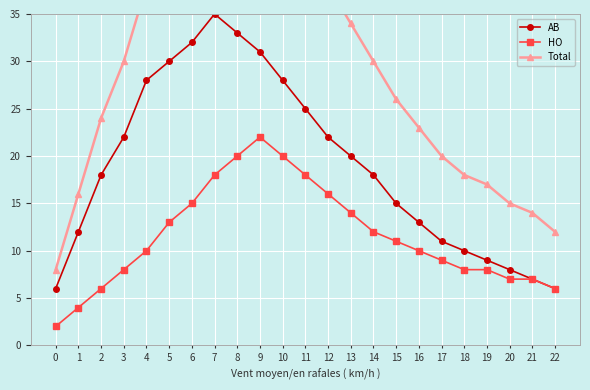

List the labels in order of HO value, smallest first.

0, 1, 2, 22, 20, 21, 3, 18, 19, 17, 4, 16, 15, 14, 5, 13, 6, 12, 7, 11, 8, 10, 9